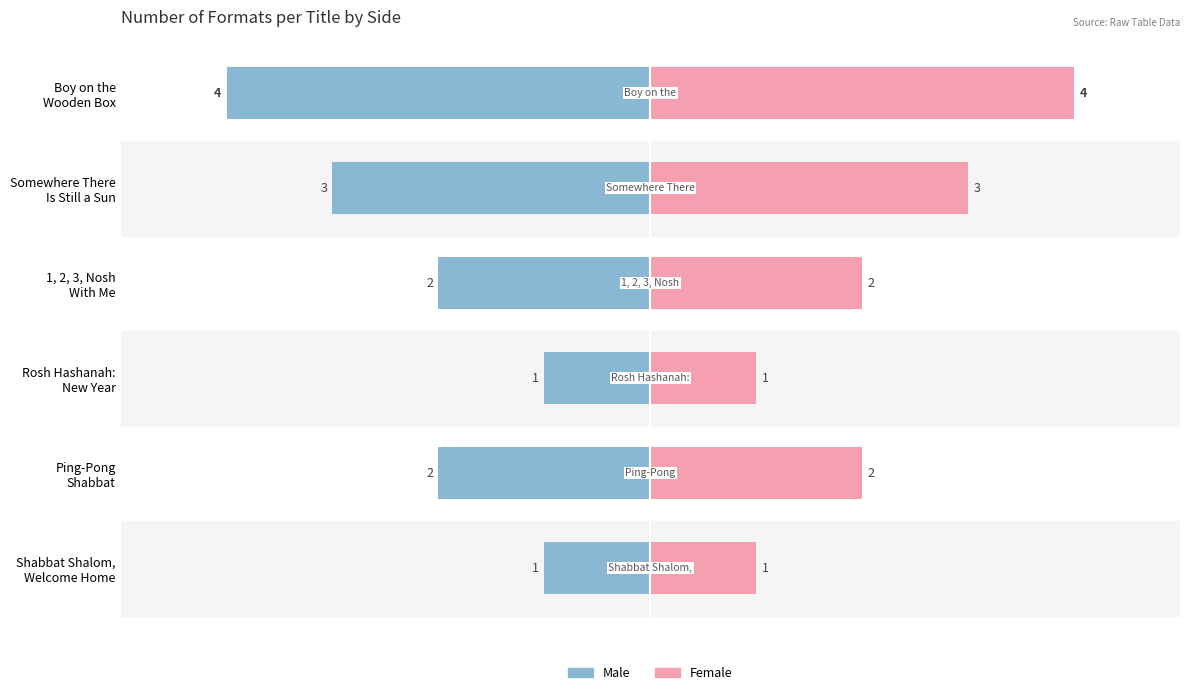

How many groups of bars are there?

6